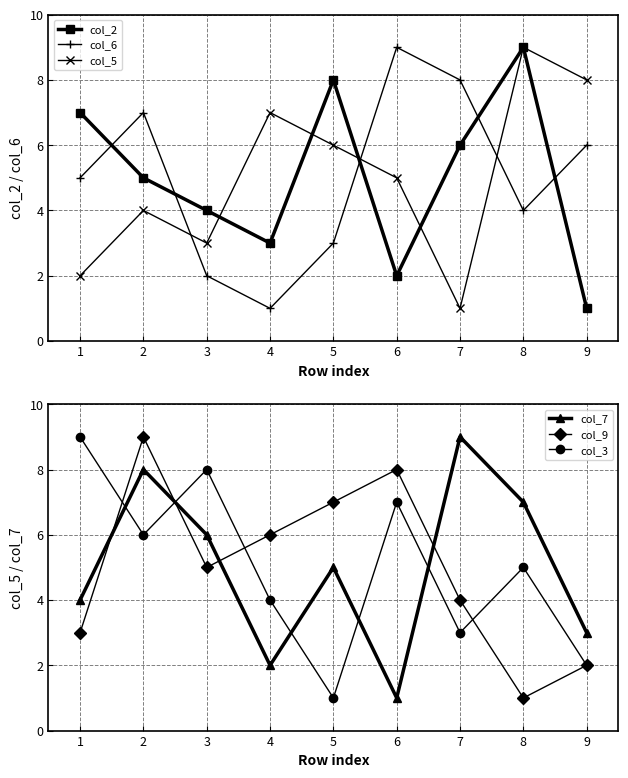

True or false: col_3 and col_5 cross at least once.

True